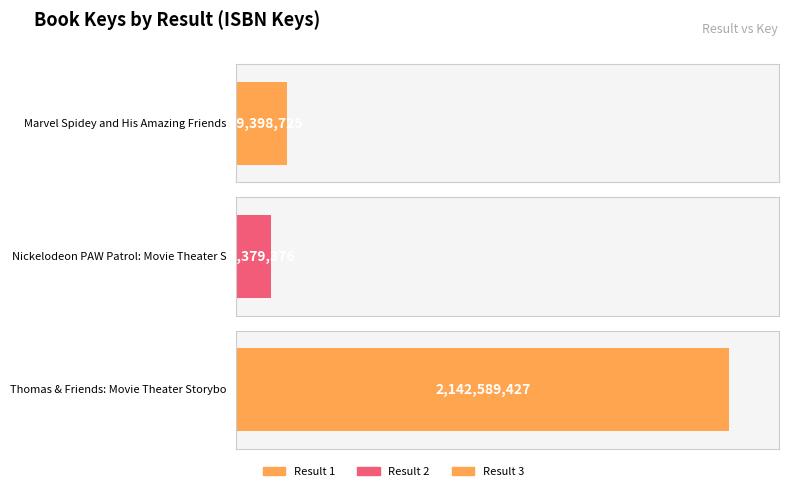

Reading left to right, transcribe all the data shown in this chart.

1=219398725	2=151379376	3=2142589427